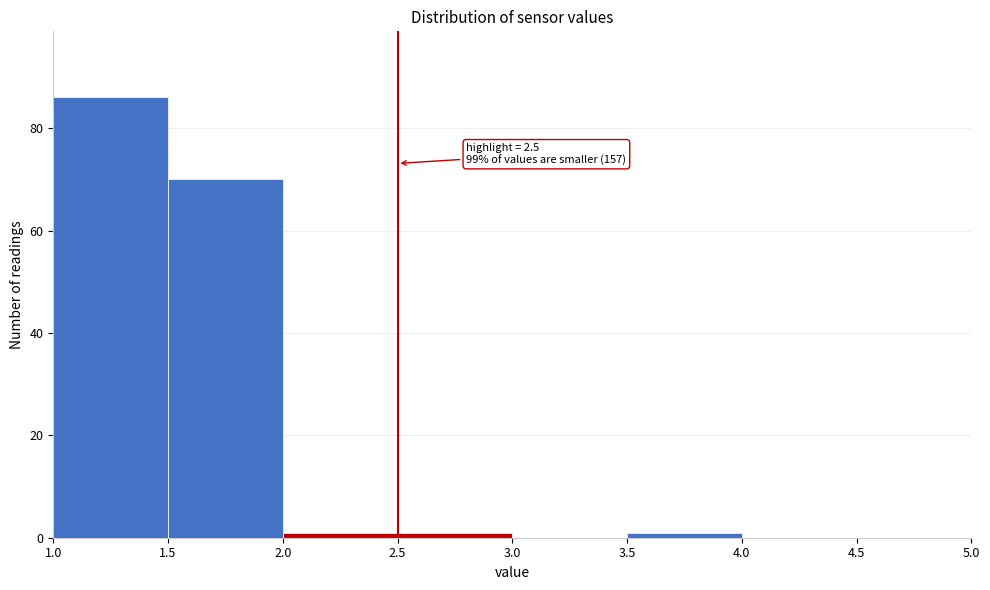

Over which range of the x-axis is the bar tallest?

1.0 to 1.5